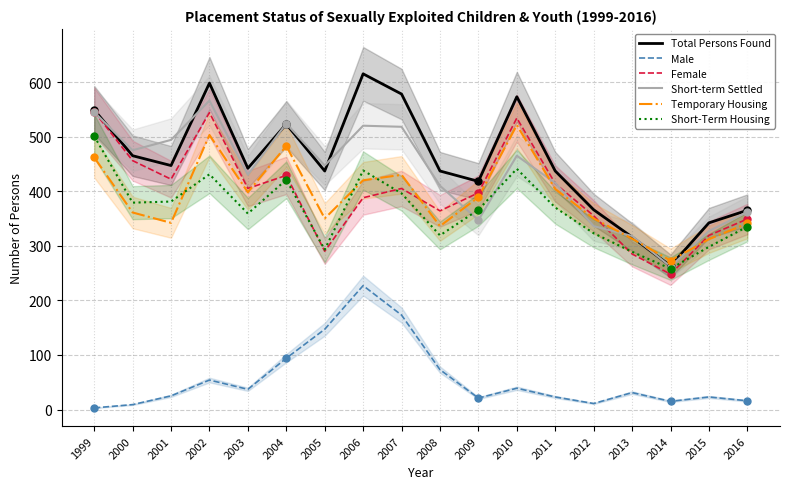

Rank the series at 2006 from highest to lowest value.

Total Persons Found, Short-term Settled, Short-Term Housing, Temporary Housing, Female, Male